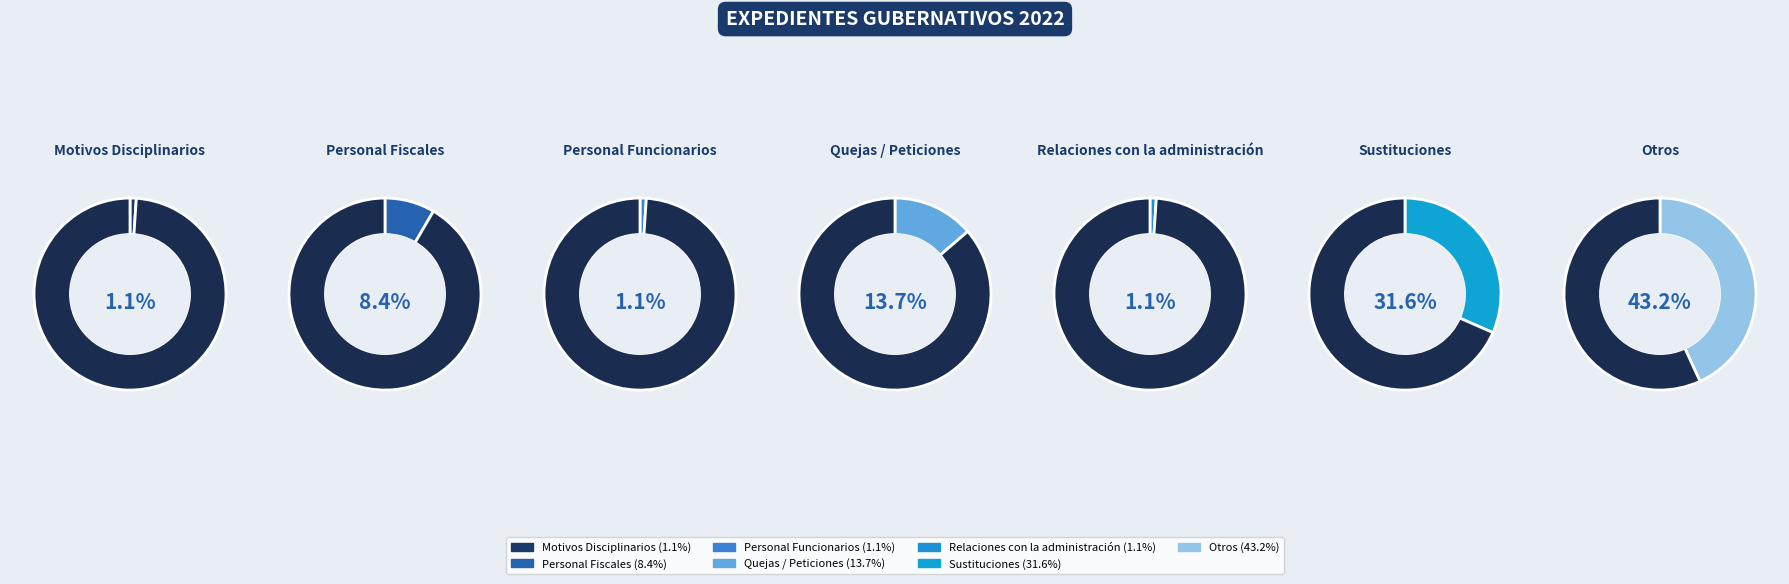

Count the number of slices in the pie.

7